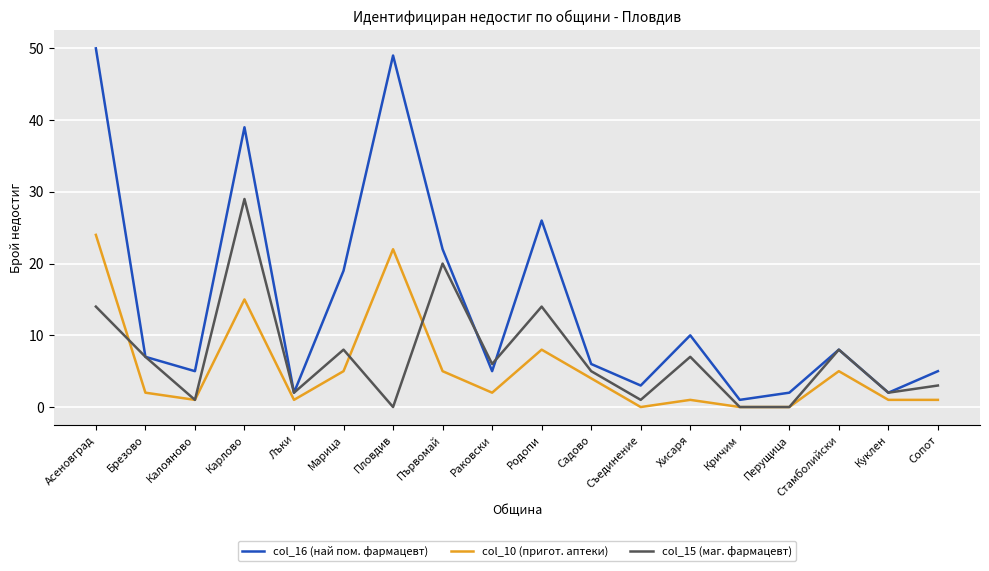

Where does the col_10 (пригот. аптеки) series first go above 2?

Асеновград